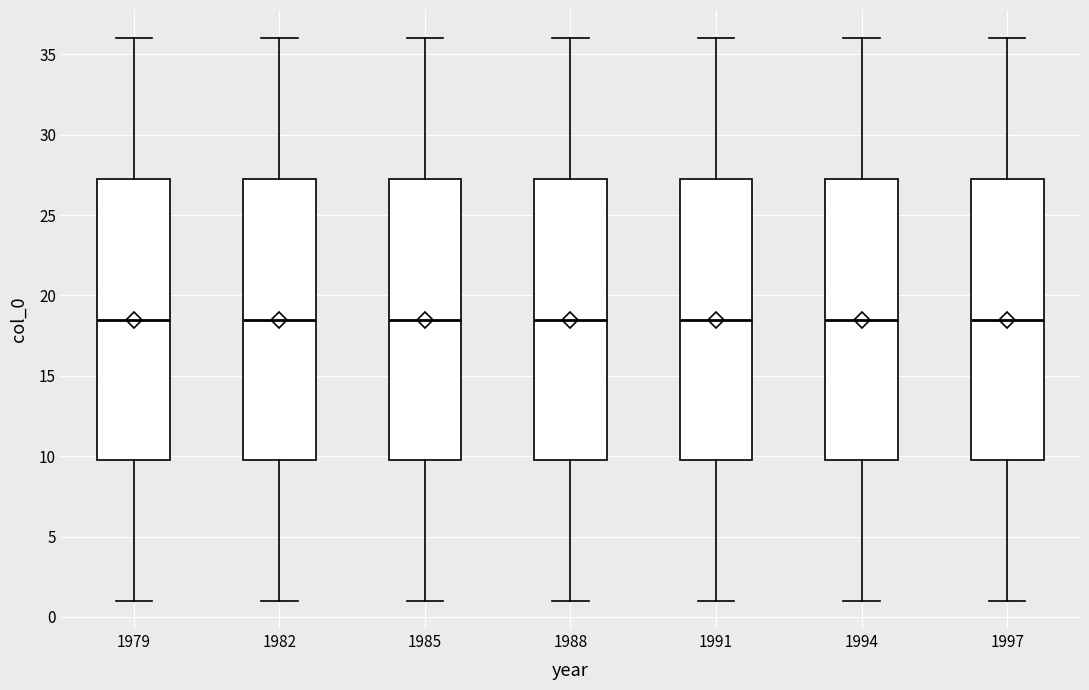

Reading left to right, read every box against the y-axis: the position of its median line, the range the box covers, and the ends of its whiskers. The values are not printed on the chart, so give them approximately, as read against the axis.

1979: median 18.5, box 10.0 to 27.5, whiskers 1.0 to 36.0
1982: median 18.5, box 10.0 to 27.5, whiskers 1.0 to 36.0
1985: median 18.5, box 10.0 to 27.5, whiskers 1.0 to 36.0
1988: median 18.5, box 10.0 to 27.5, whiskers 1.0 to 36.0
1991: median 18.5, box 10.0 to 27.5, whiskers 1.0 to 36.0
1994: median 18.5, box 10.0 to 27.5, whiskers 1.0 to 36.0
1997: median 18.5, box 10.0 to 27.5, whiskers 1.0 to 36.0